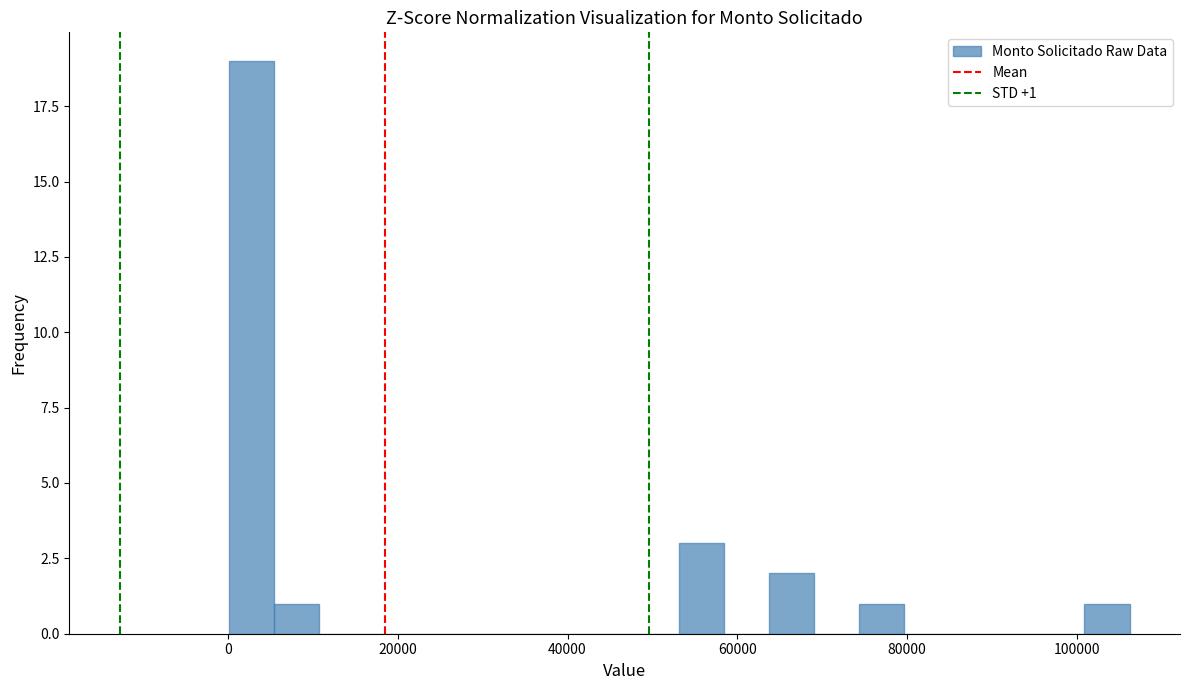

Around what value on the x-axis is the tallest bar? Give the approximate position of its centre, as read against the axis.

2000